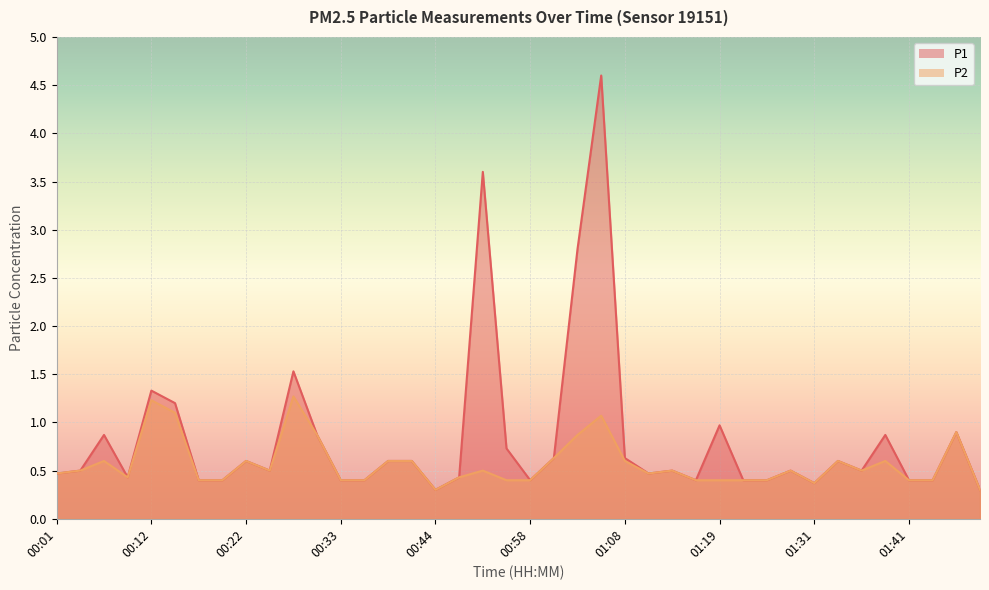

At how many categories does at least one series exceed 1?

6